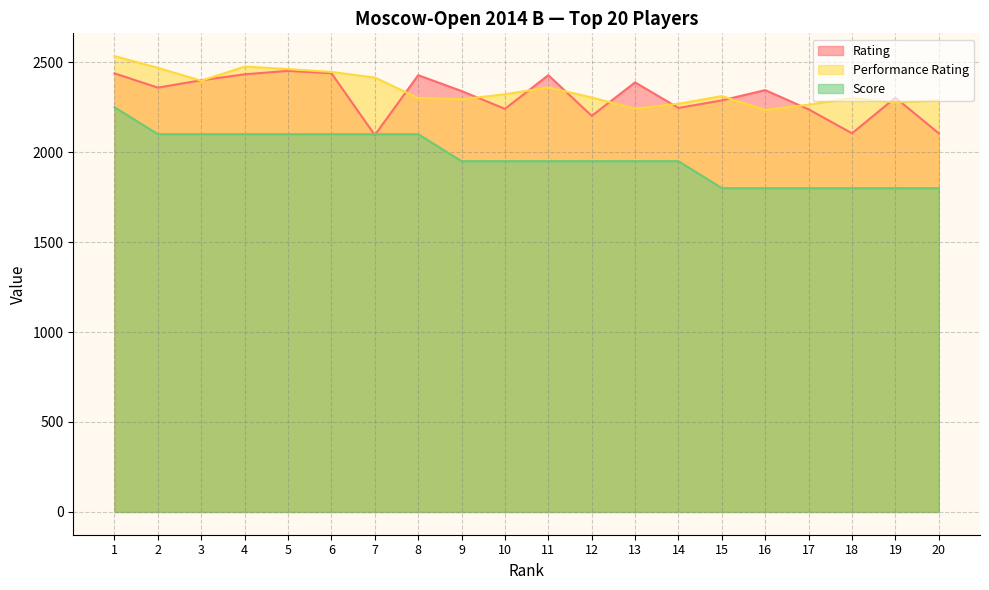

Reading left to right, list all the values displayed in this chart.

Rating: 1=2438	2=2359	3=2400	4=2433	5=2452	6=2439	7=2095	8=2428	9=2340	10=2241	11=2428	12=2202	13=2388	14=2246	15=2288	16=2345	17=2238	18=2105	19=2303	20=2105
Performance Rating: 1=2534	2=2469	3=2397	4=2476	5=2462	6=2446	7=2415	8=2301	9=2294	10=2322	11=2360	12=2304	13=2242	14=2269	15=2312	16=2235	17=2264	18=2301	19=2276	20=2289
Score: 1=2250	2=2100	3=2100	4=2100	5=2100	6=2100	7=2100	8=2100	9=1950	10=1950	11=1950	12=1950	13=1950	14=1950	15=1800	16=1800	17=1800	18=1800	19=1800	20=1800